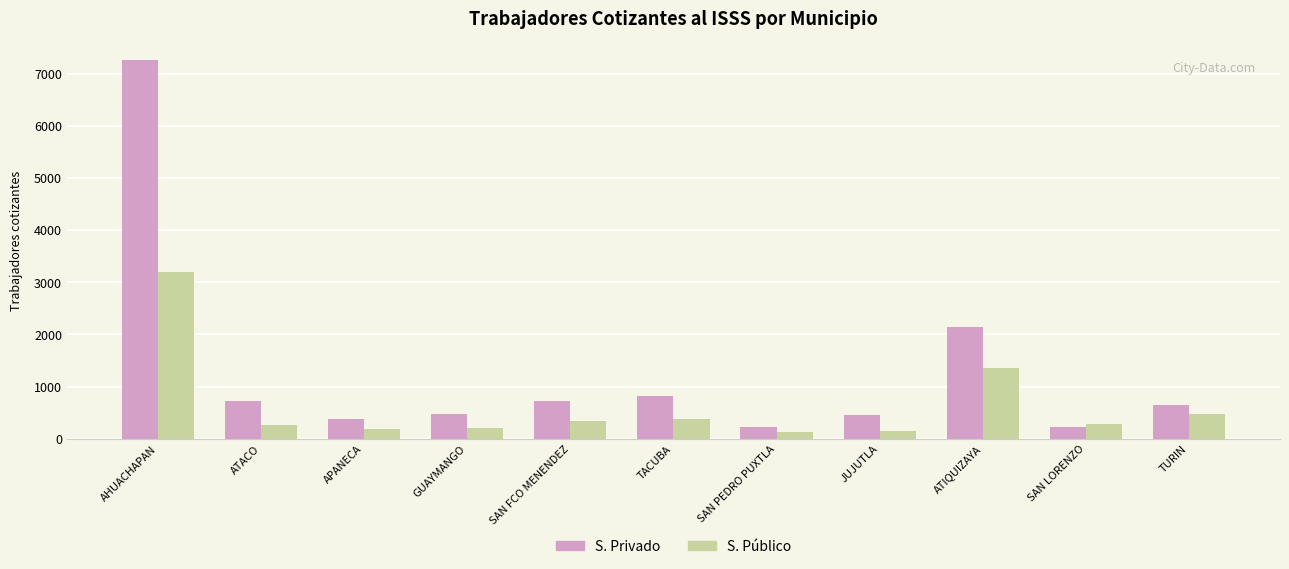

What is the label of the 11th bar from the right?

AHUACHAPAN